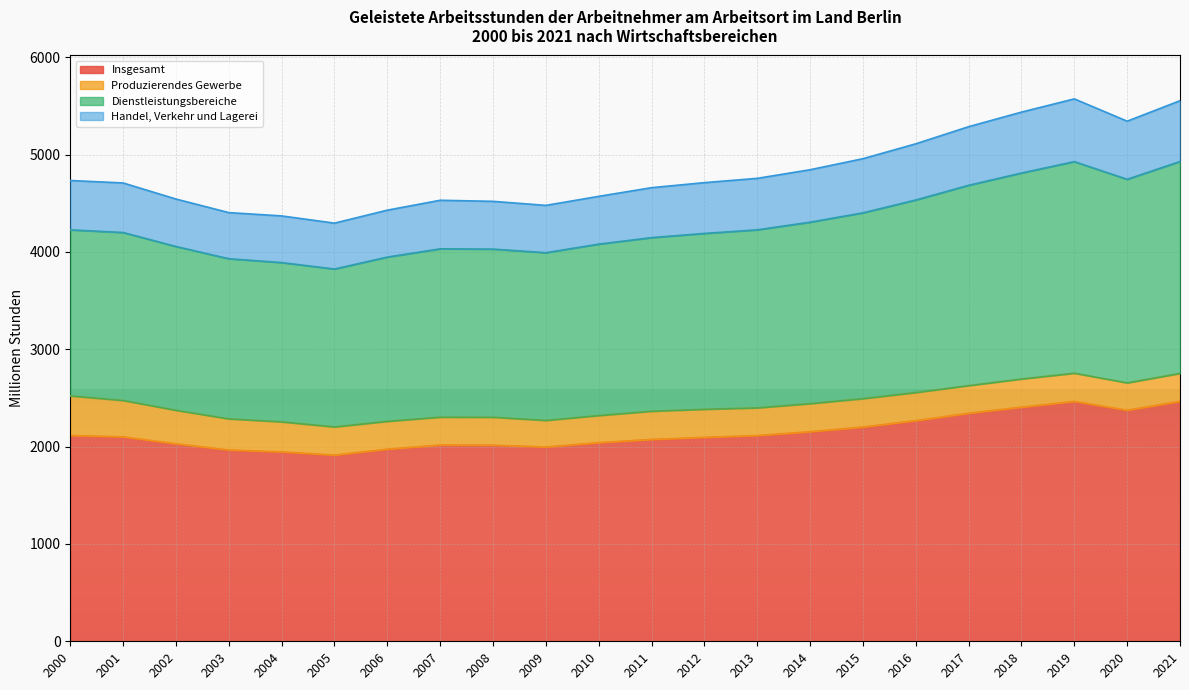

At which category is the sum across all series the highest?

2019